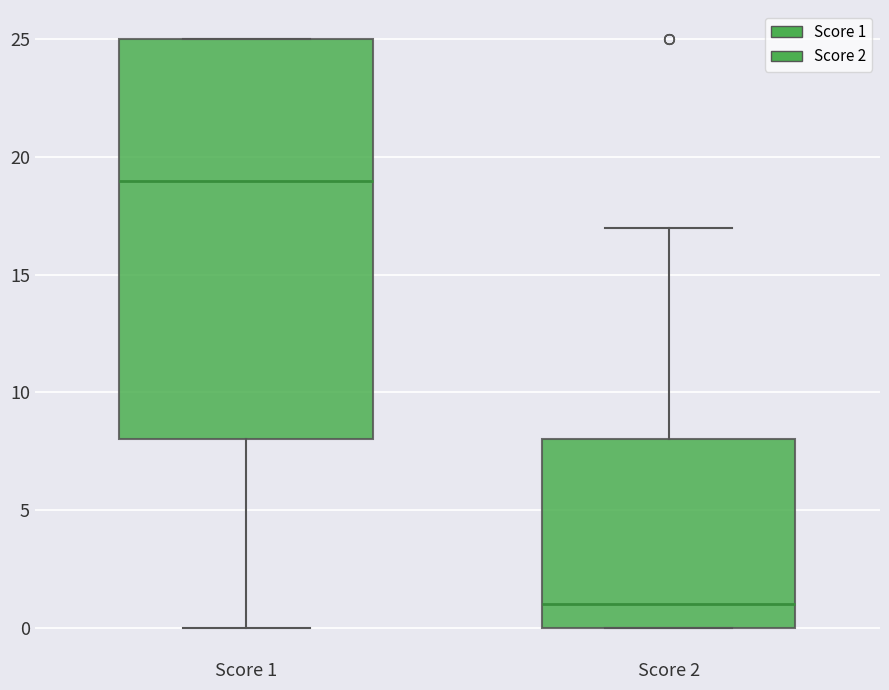

Comparing the boxes themselves (not the whiskers), which one is the tallest?

Score 1